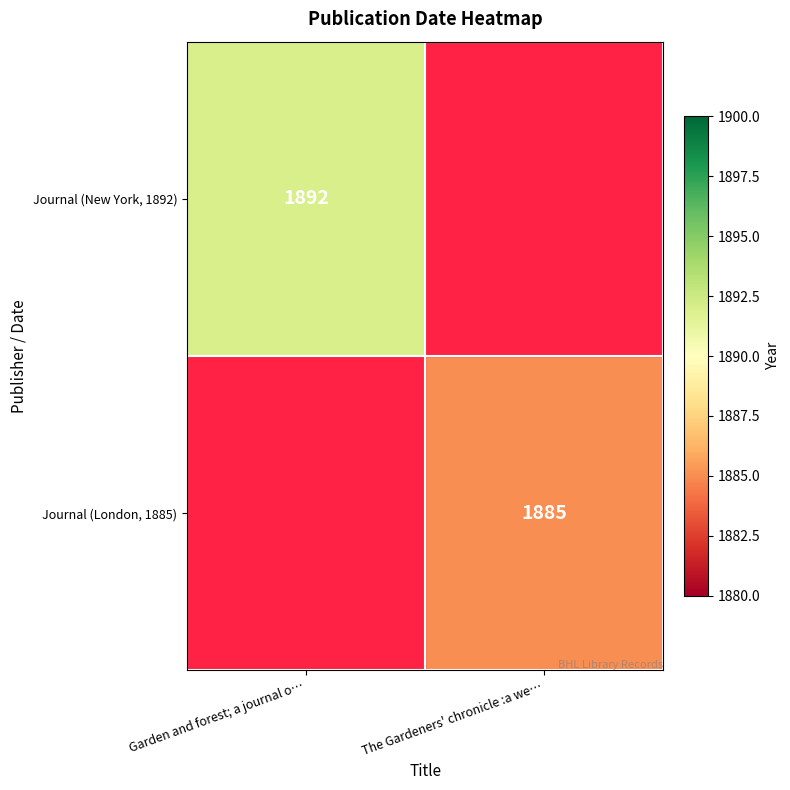

The Journal (London, 1885) series shows 2573 at The Gardeners' chronicle :a we…. True or false?

False